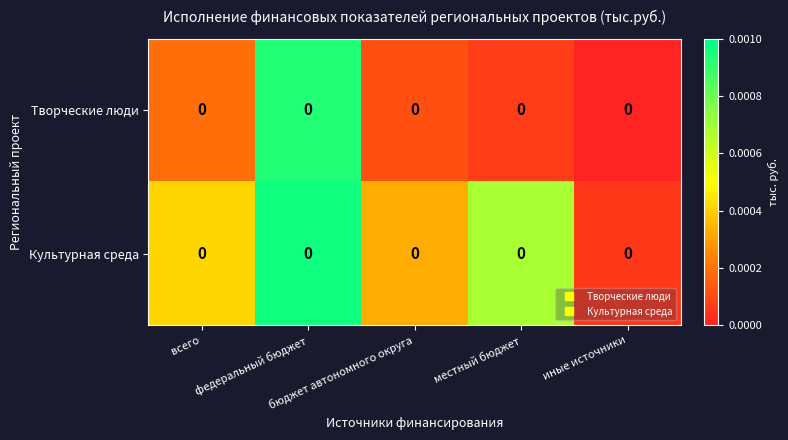

Between федеральный бюджет and иные источники, which is larger?

федеральный бюджет